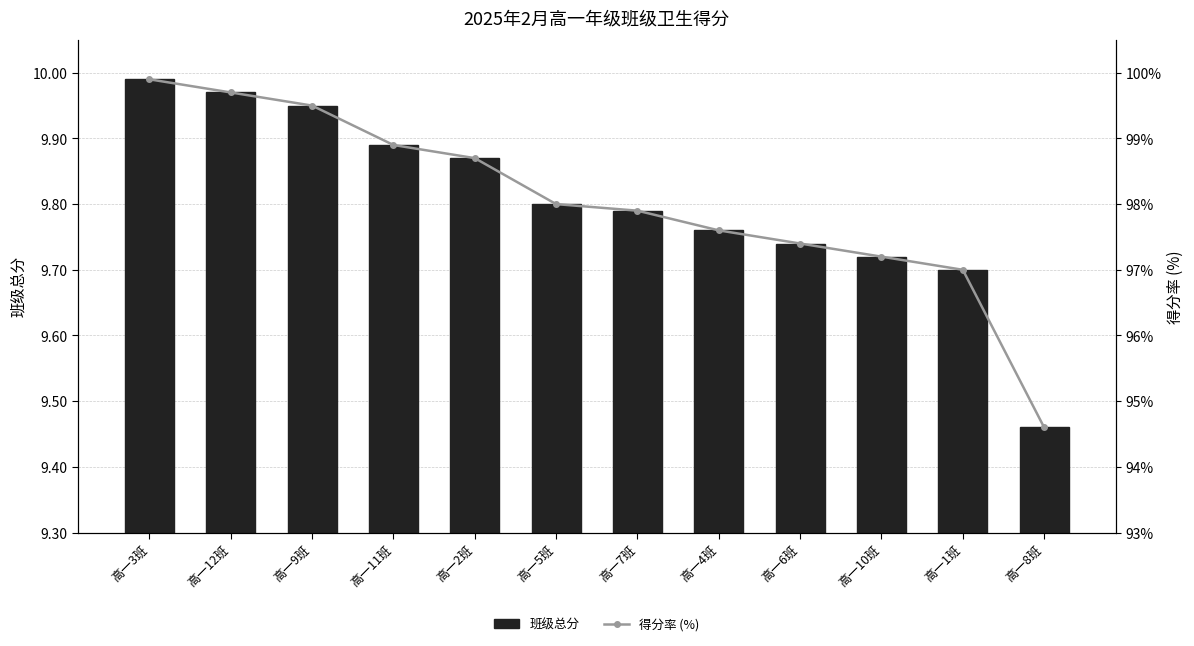

Where is 班级总分 nearest to the value 9?

高一8班